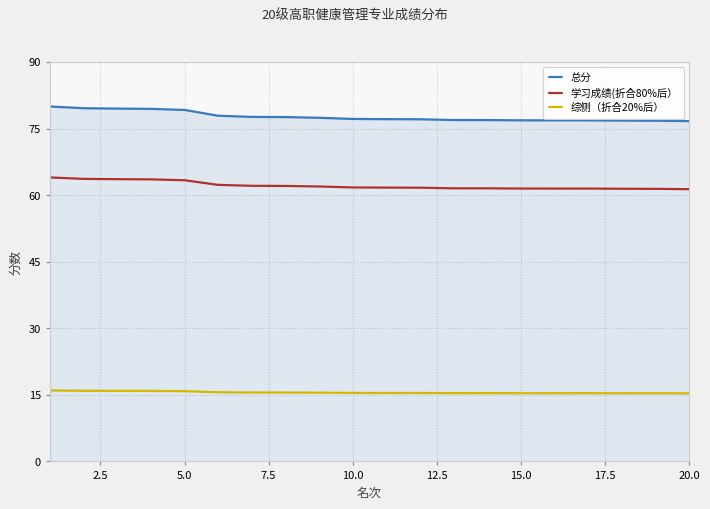

Which series has the largest total across all categories?

总分